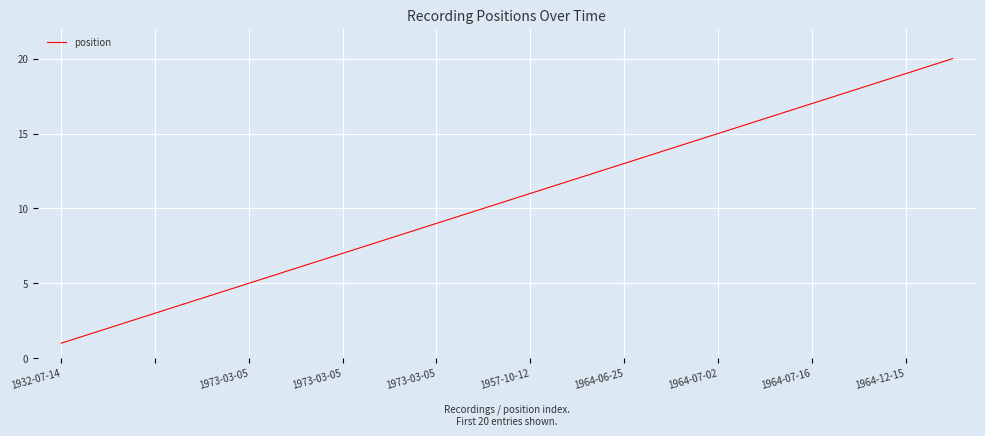

What is the difference between the maximum and minimum values?

19